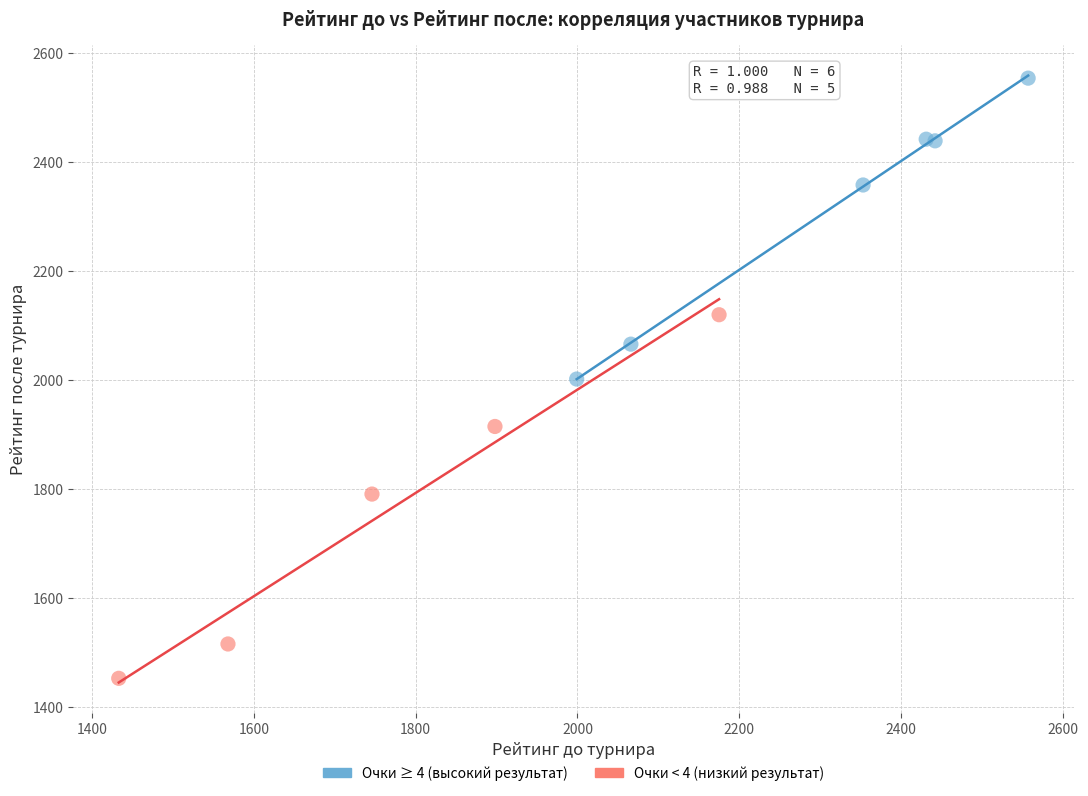

What are all the series names shown in the legend?

Очки ≥ 4 (высокий результат), Очки < 4 (низкий результат)